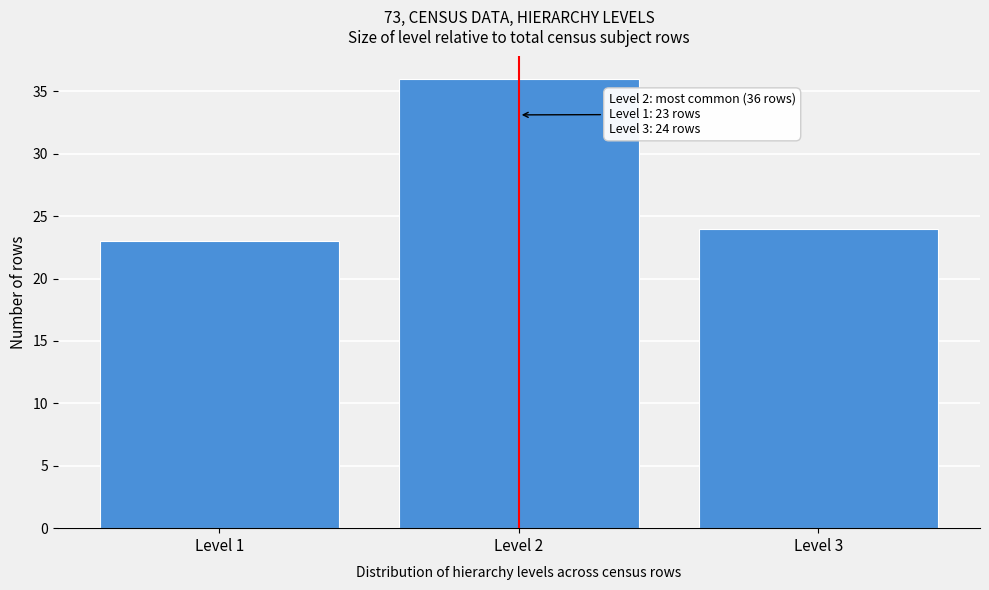

Reading left to right, what are all the values shown in this chart?

Level 1=23	Level 2=36	Level 3=24